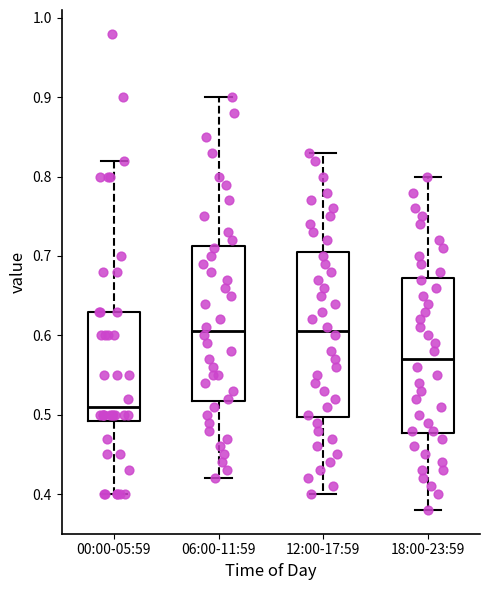

Reading left to right, read every box against the y-axis: the position of its median line, the range the box covers, and the ends of its whiskers. The values are not printed on the chart, so give them approximately, as read against the axis.

00:00-05:59: median 0.51, box 0.49 to 0.63, whiskers 0.40 to 0.82
06:00-11:59: median 0.61, box 0.52 to 0.71, whiskers 0.42 to 0.90
12:00-17:59: median 0.61, box 0.50 to 0.71, whiskers 0.40 to 0.83
18:00-23:59: median 0.57, box 0.48 to 0.67, whiskers 0.38 to 0.80